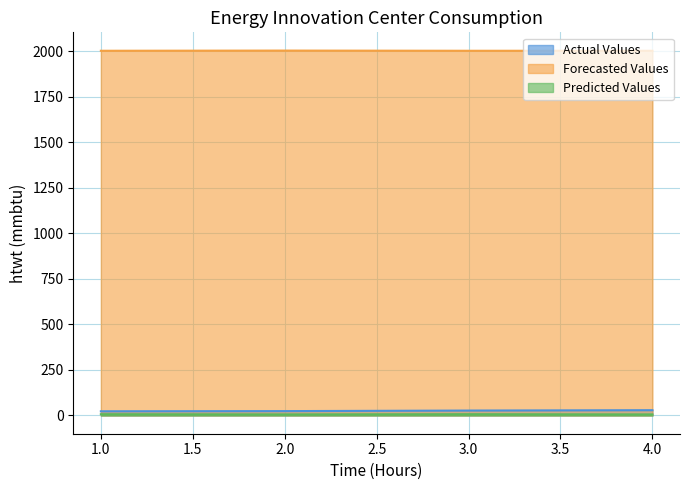

Is the value of Predicted Values at 4 greater than the value of Actual Values at 1?

No